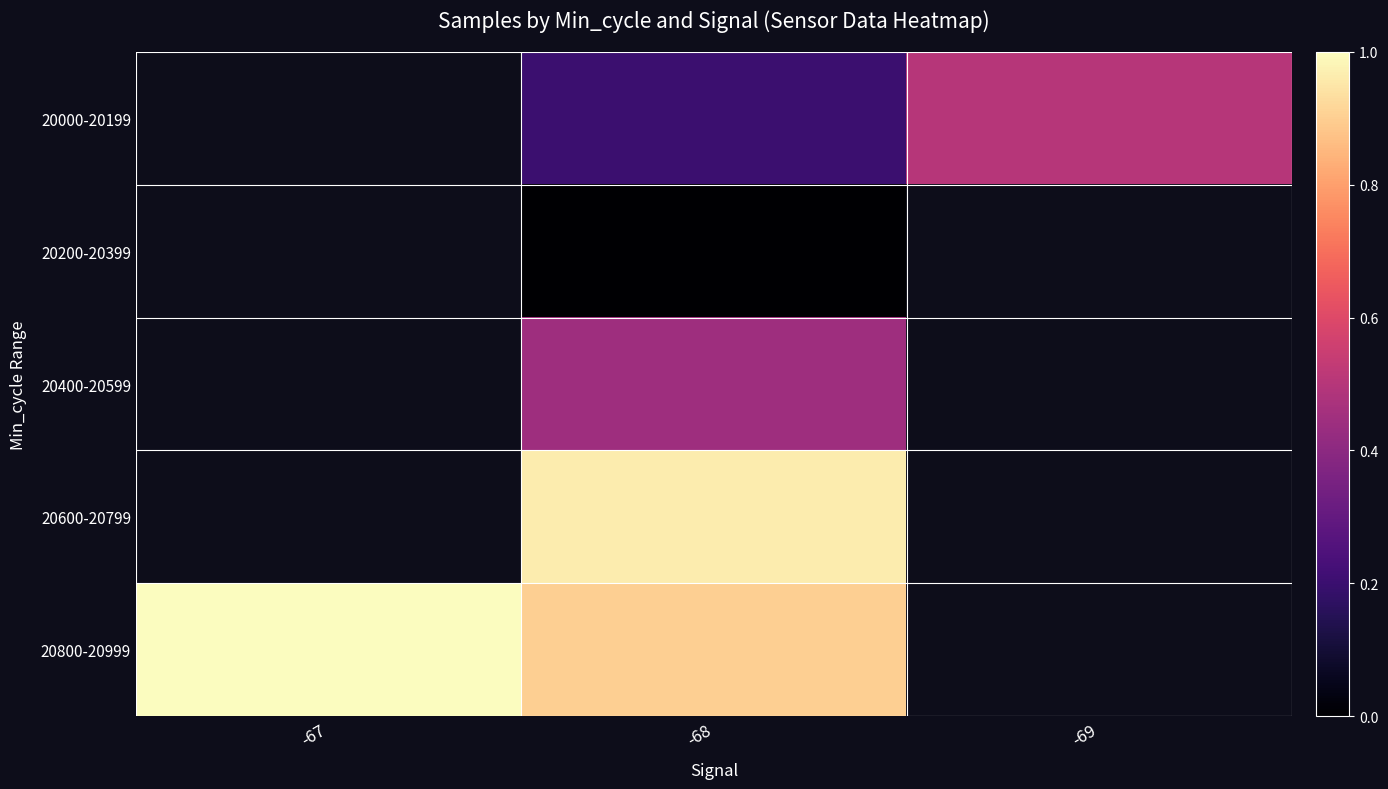

How many values in 20000-20199 are above zero?

2